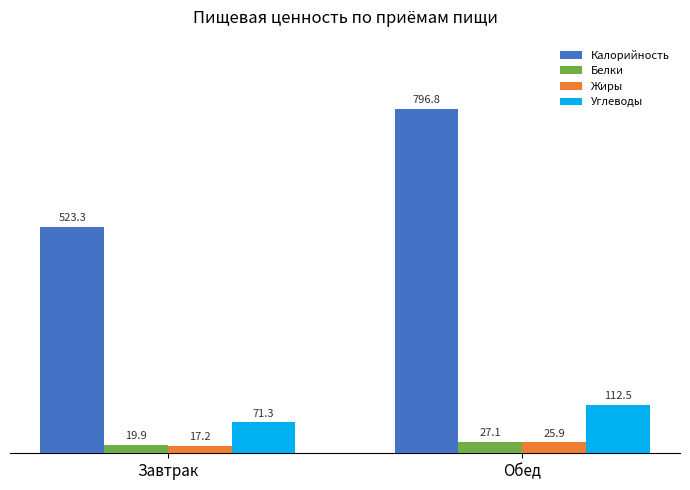

What is the sum of all Жиры values?

43.2